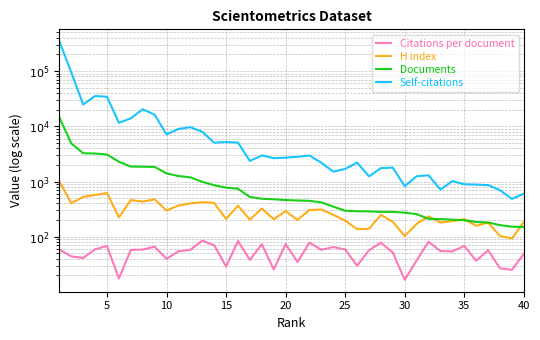

Is it true that Self-citations equals 5180.0 at 15?

True